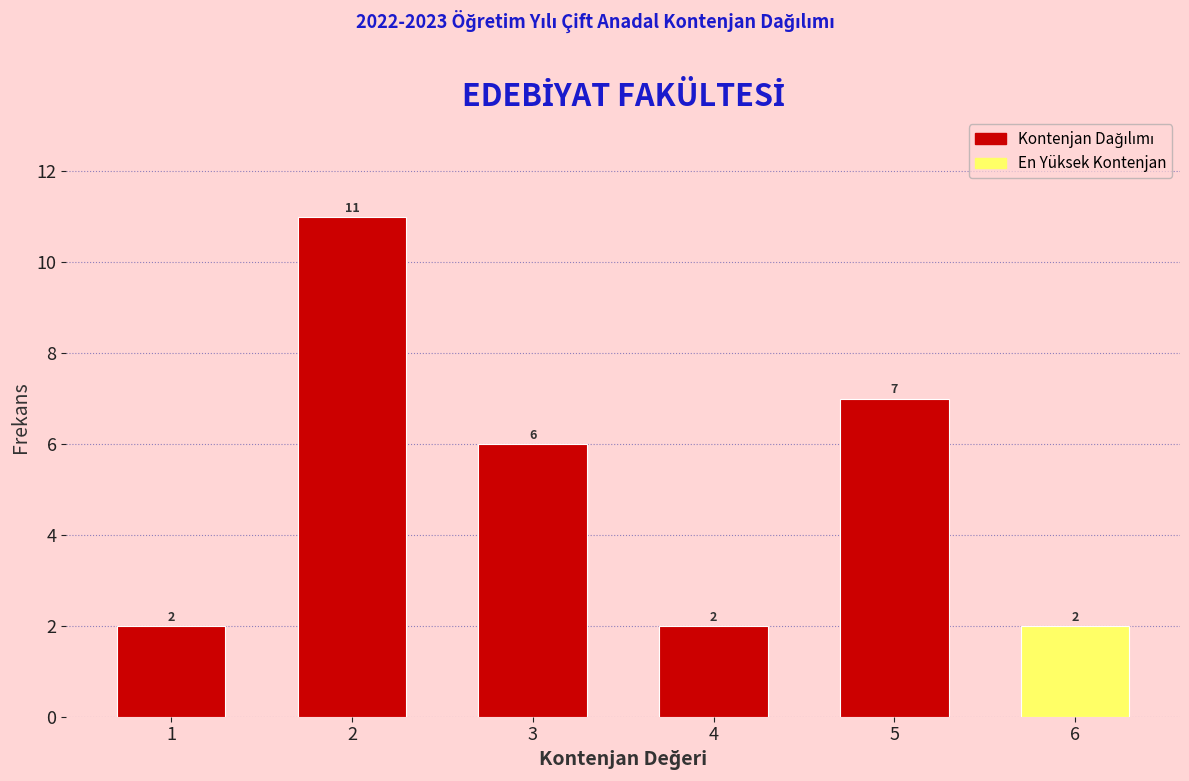

Reading left to right, what are all the values shown in this chart?

2	11	6	2	7	2